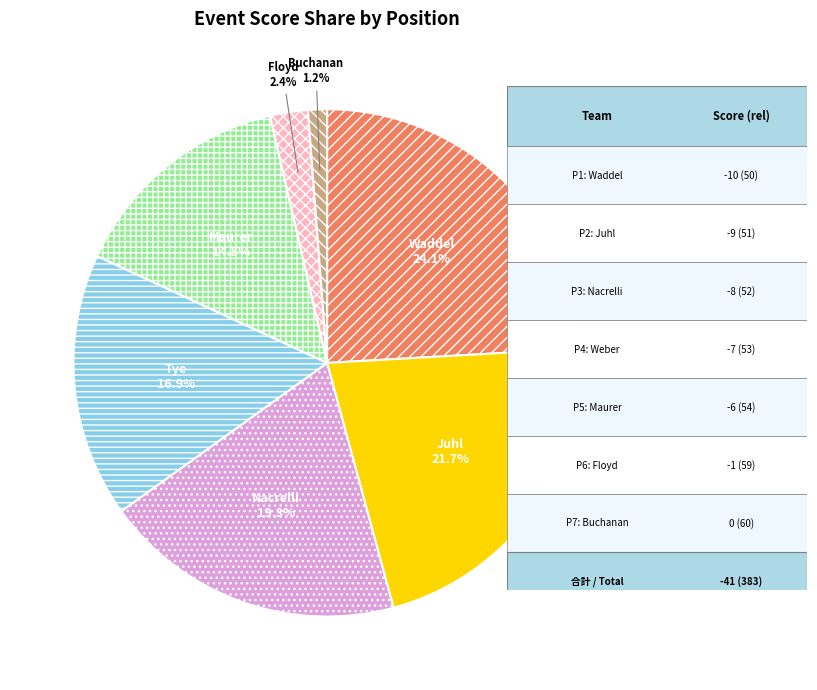

Is there a majority slice in this chart?

No